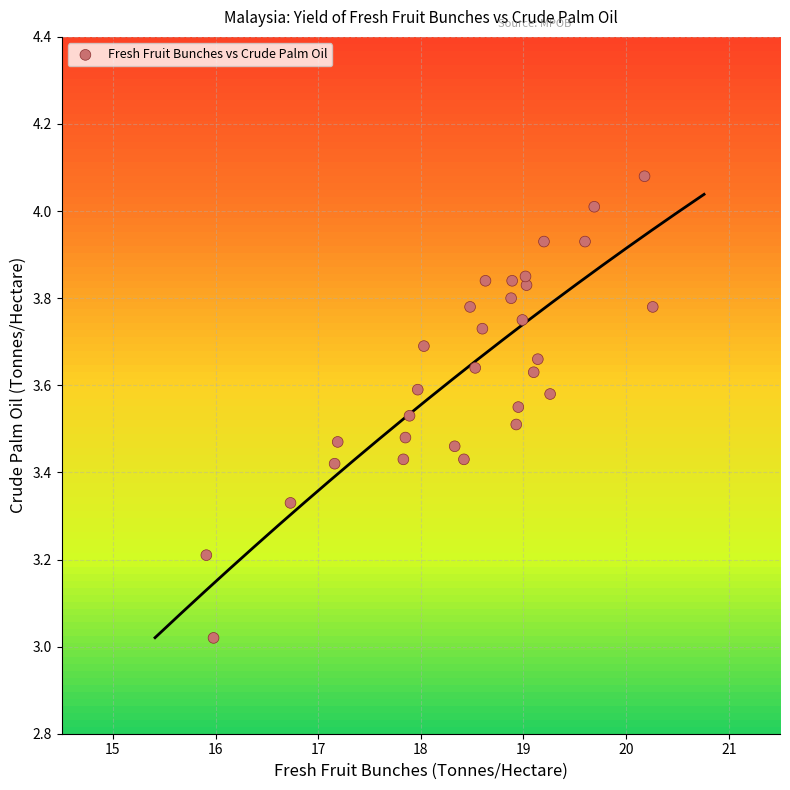

What is the range of X values (max minus min)?

4.4